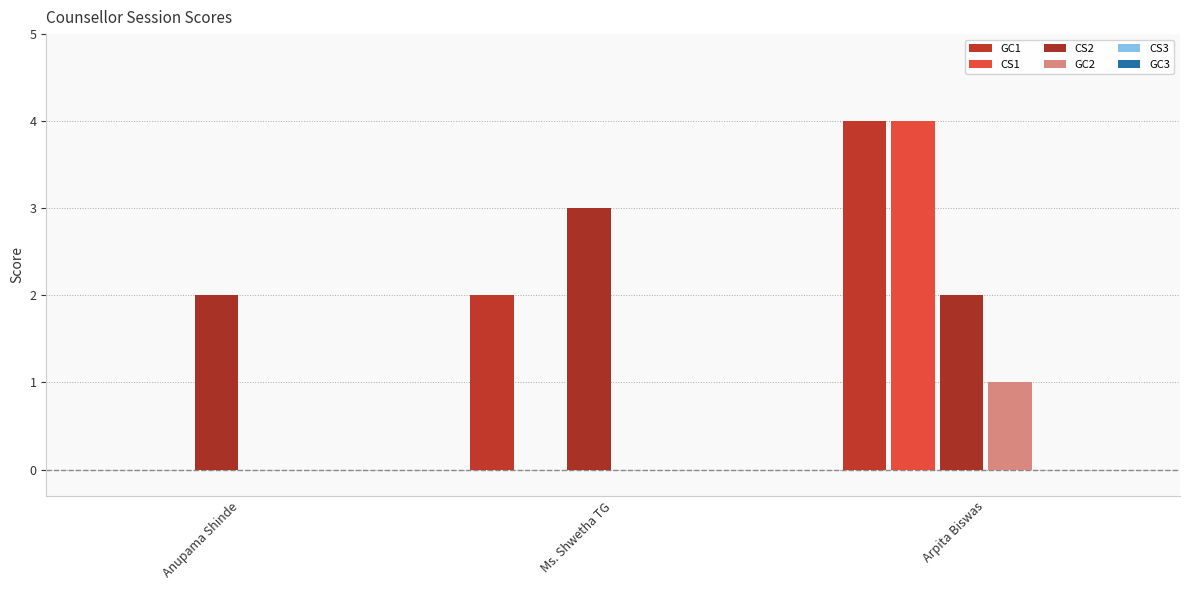

Count the number of data series in this chart.

4